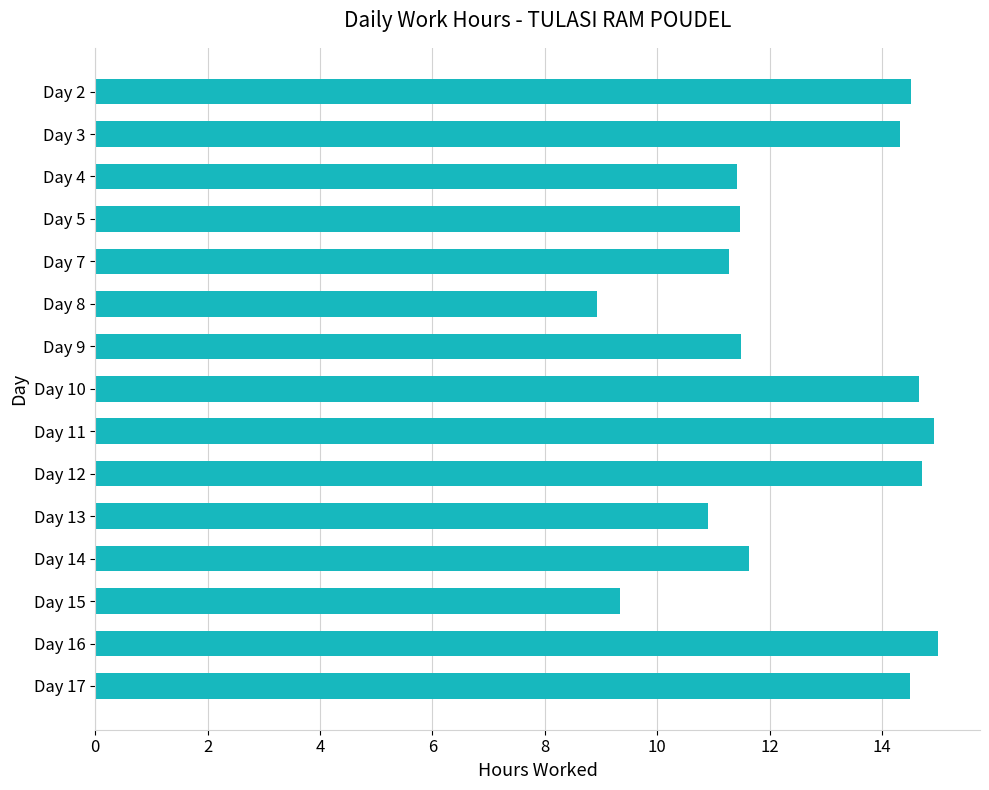

How many values are below 11?

3